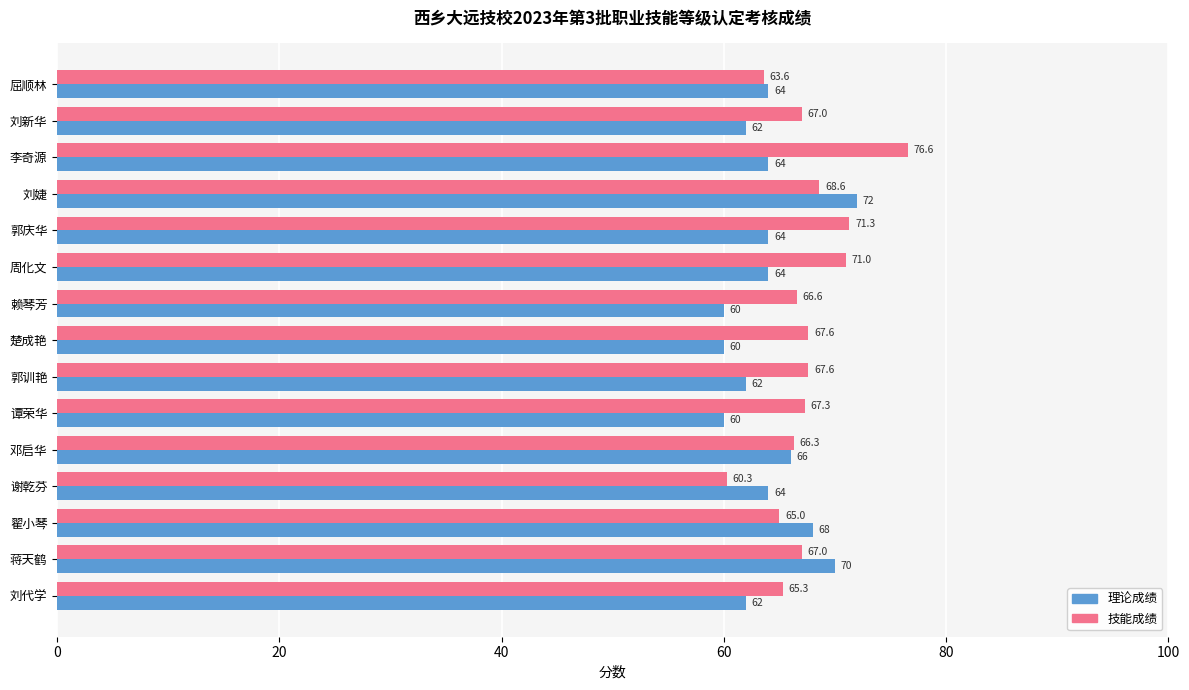

How many 理论成绩 values are between 62 and 66?

9